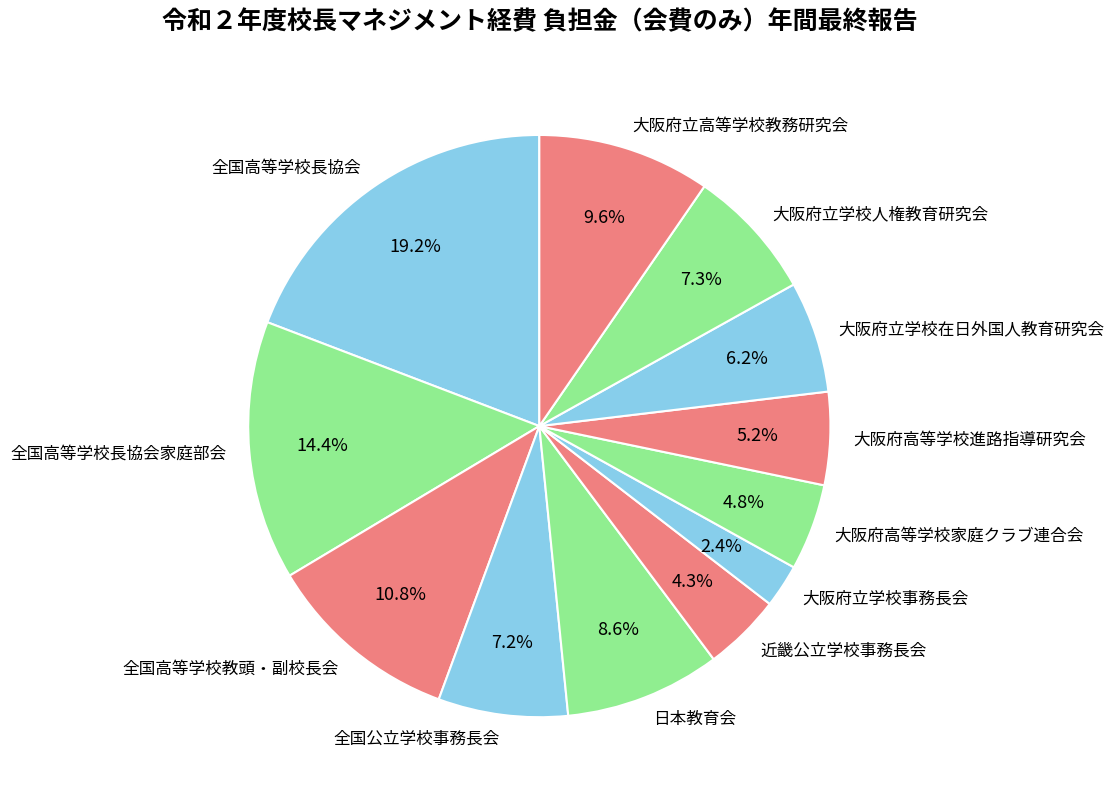

Is there a majority slice in this chart?

No